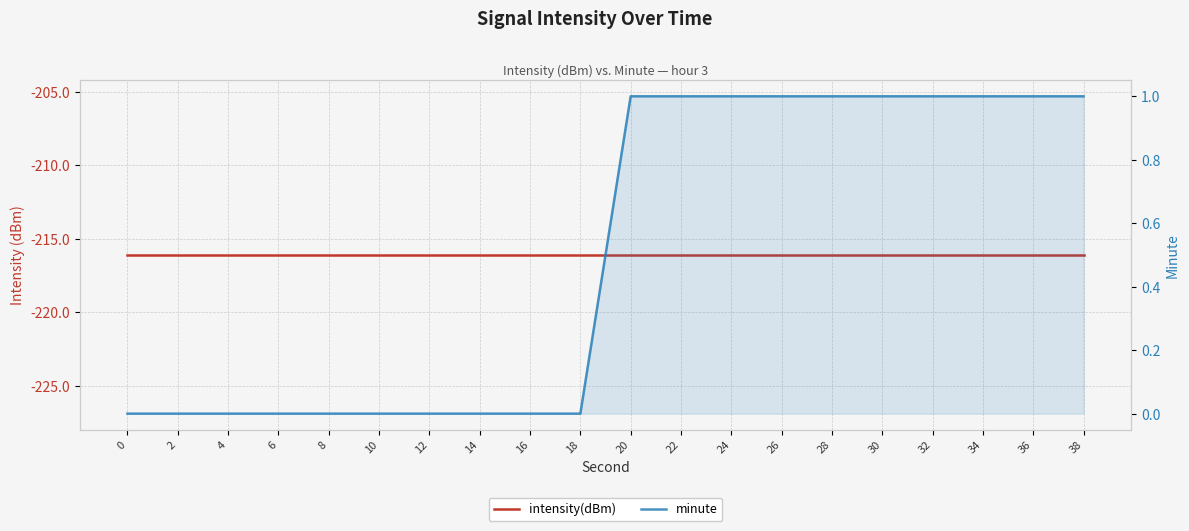

The value of intensity(dBm) at 6 is -80.8. True or false?

False